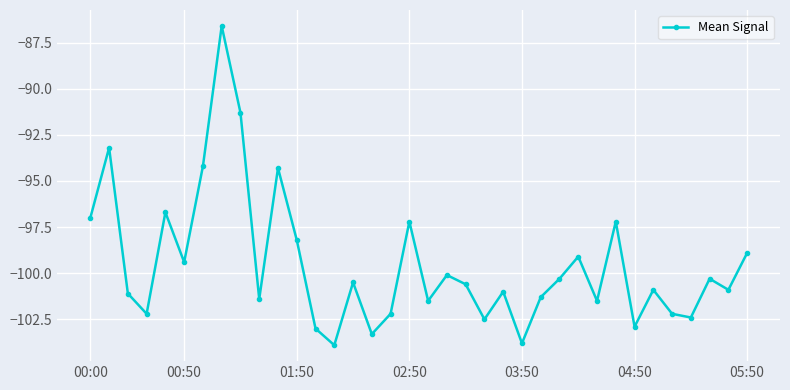

What is the sum of all values?

-3583.1